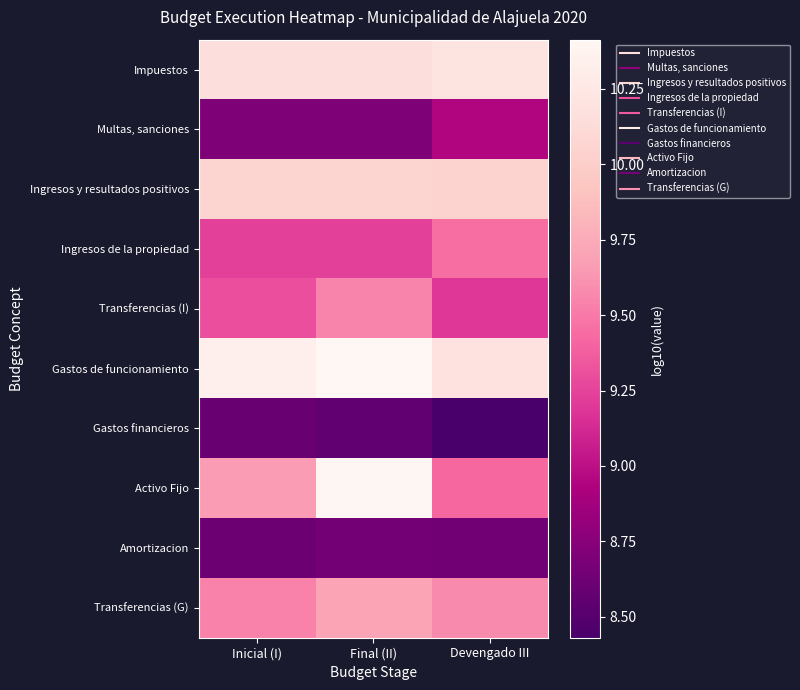

Which series changed the most between Final (II) and Devengado III?

Activo Fijo